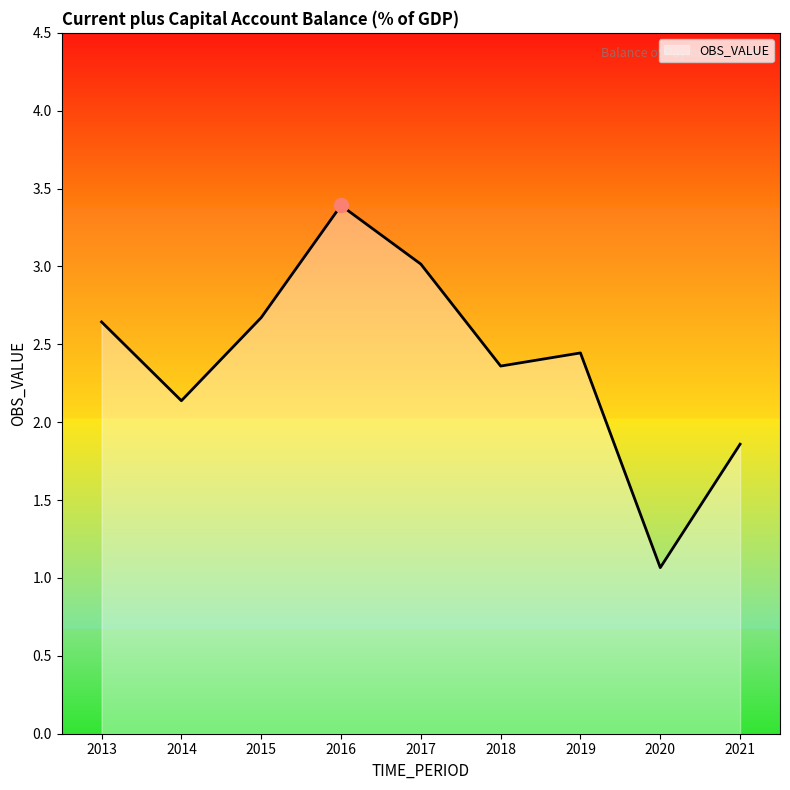

The chart shows a value of 3.0 at 2017. True or false?

True